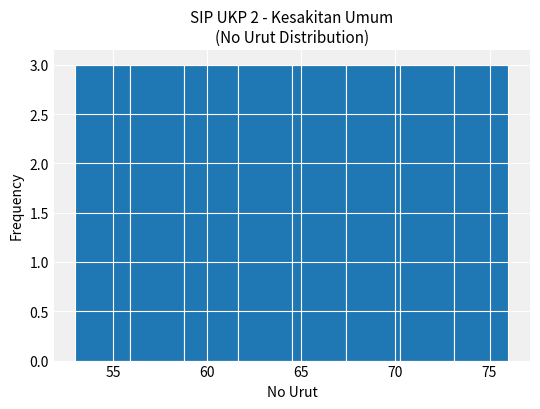

What is the height of the bar covering 67.5 to 70.5 on the x-axis? Neither the bar edges nor the heights are printed on the chart, so give them approximately, as read against the axes.

3